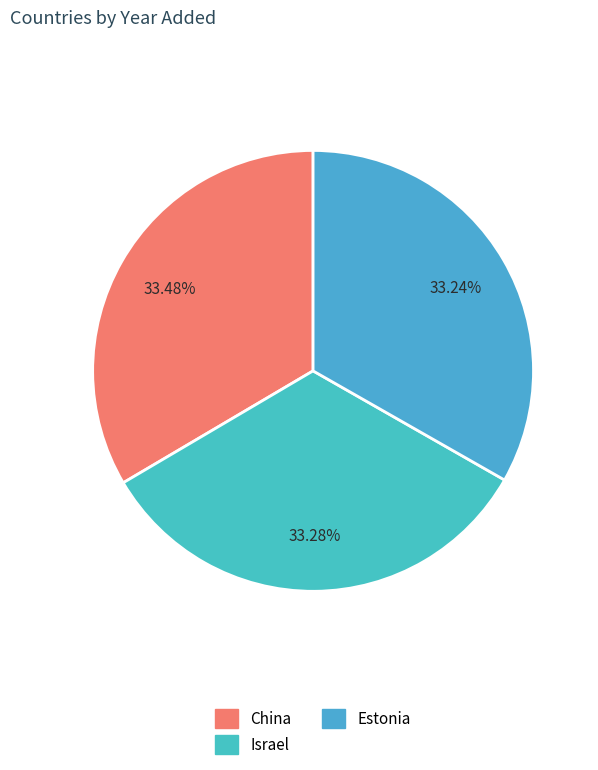

Which slice is the largest?

China